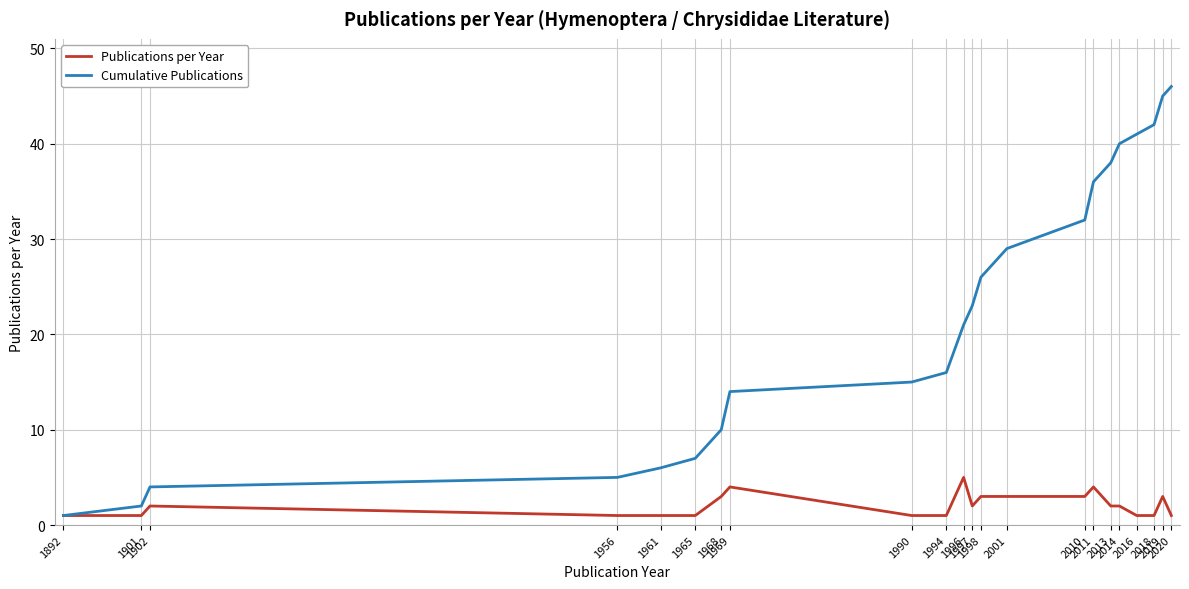

List the labels in order of Cumulative Publications value, smallest first.

1892, 1901, 1902, 1956, 1961, 1965, 1968, 1969, 1990, 1994, 1996, 1997, 1998, 2001, 2010, 2011, 2013, 2014, 2016, 2018, 2019, 2020